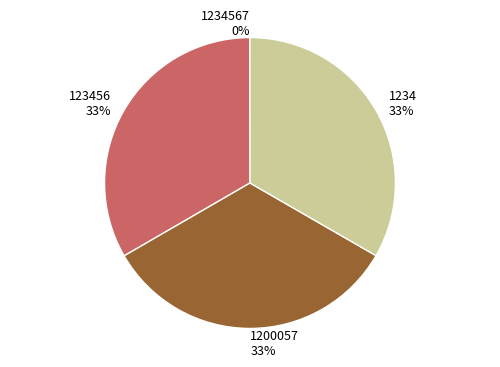

Is there a majority slice in this chart?

No